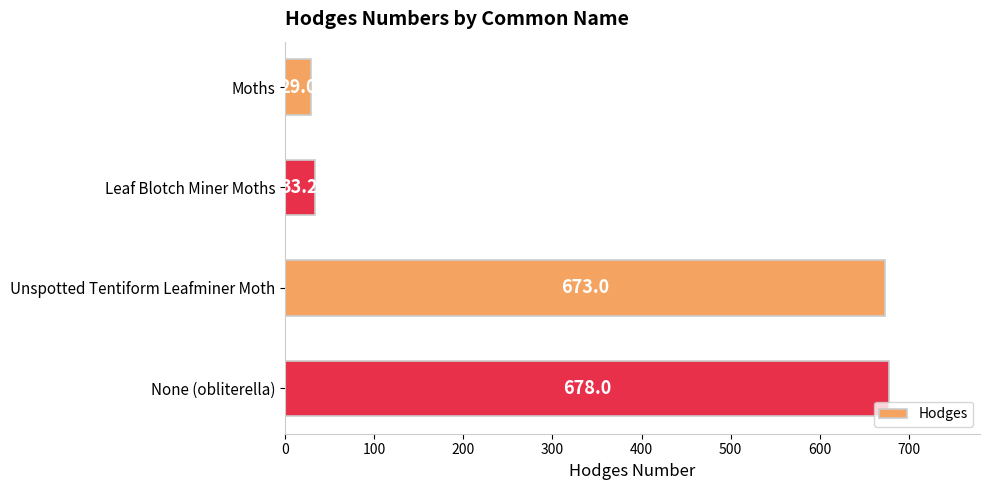

The chart shows a value of 678.0 at None (obliterella). True or false?

True